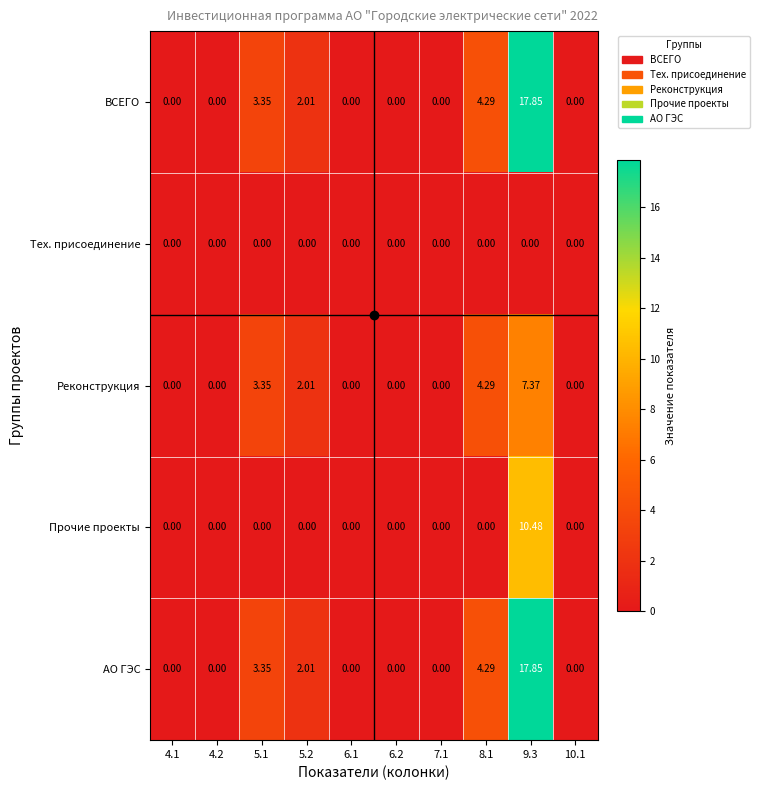

Is the value of Реконструкция at 5.1 greater than the value of ВСЕГО at 5.2?

Yes